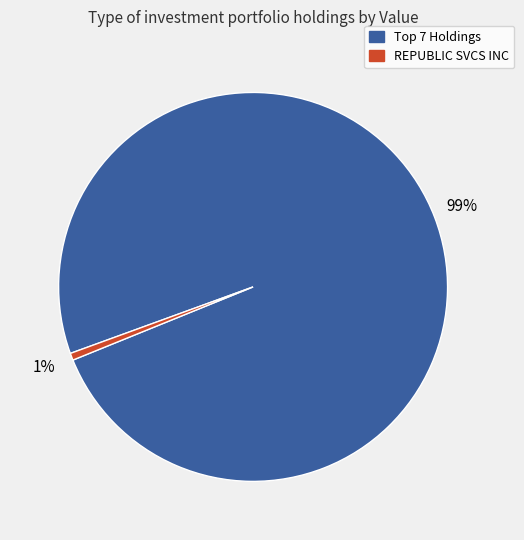

How many slices are in this pie chart?

2